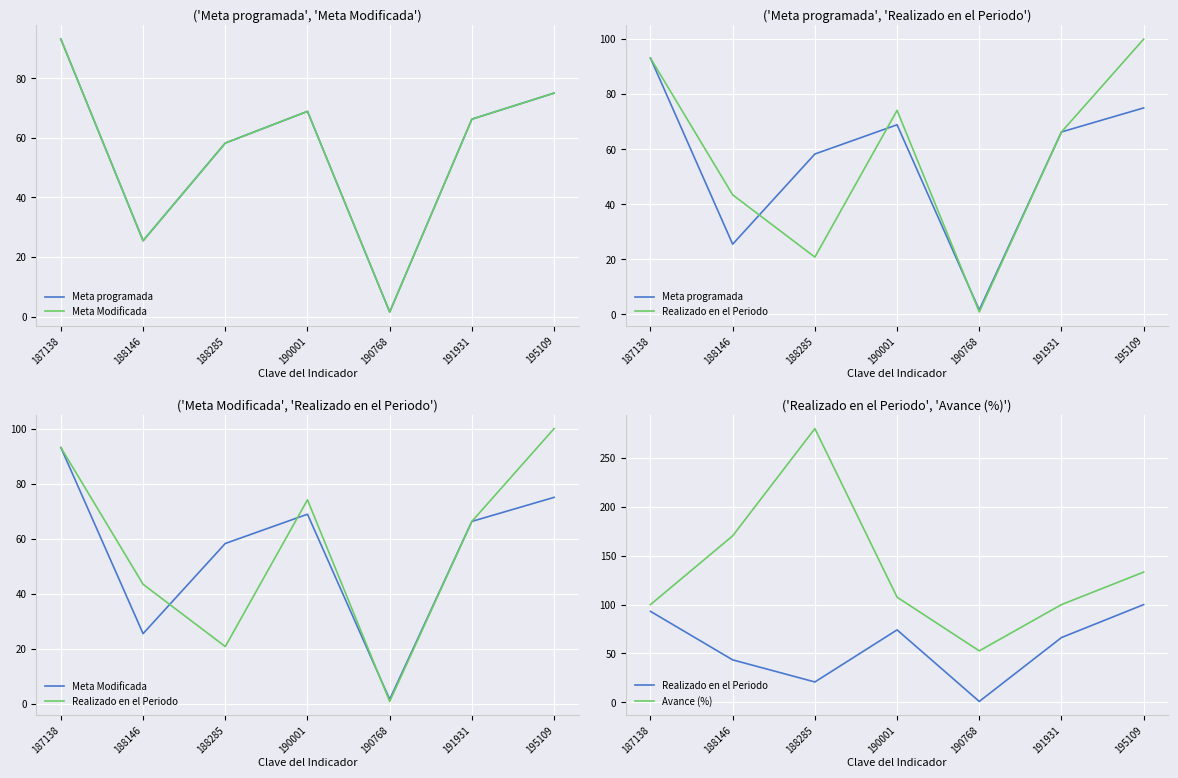

What is the value of the Meta programada point at the 5th from the left?

1.6